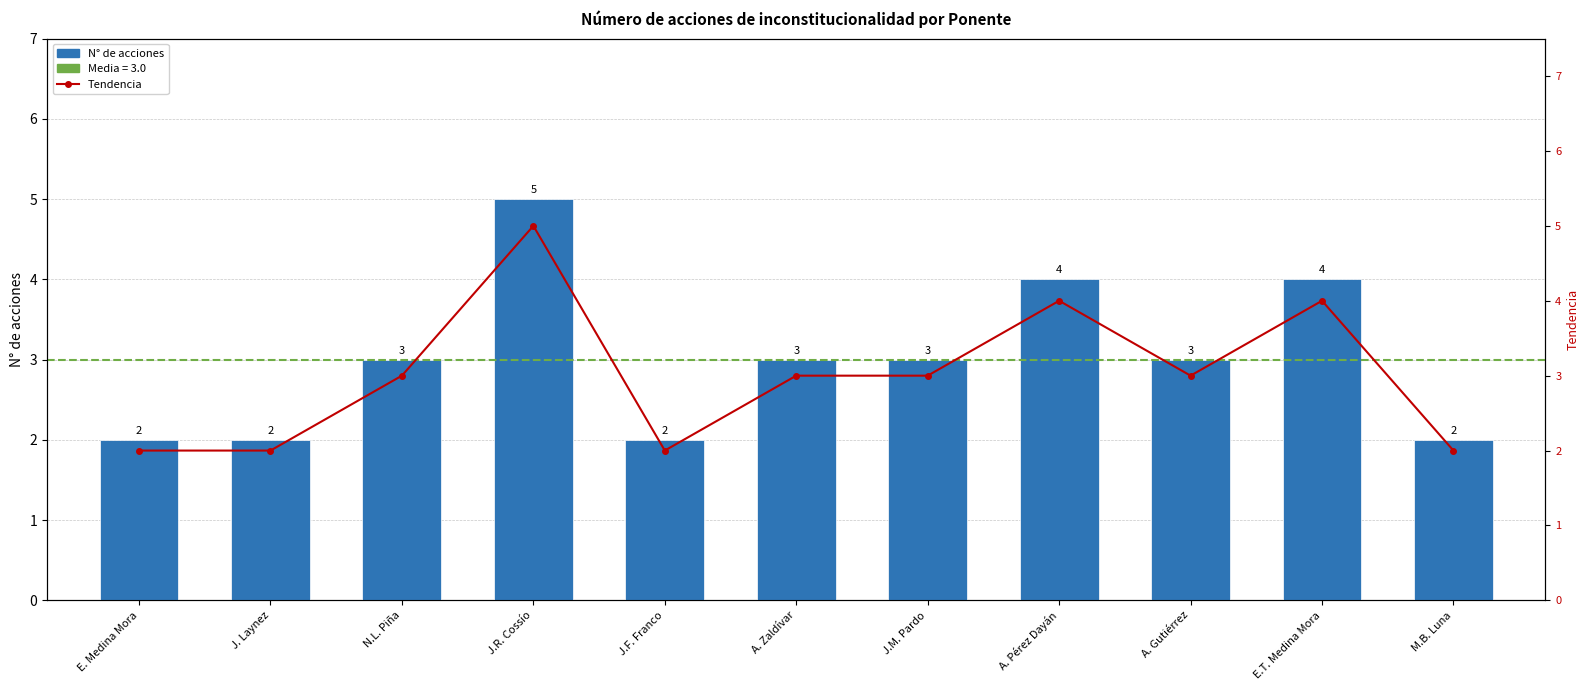

Reading left to right, list all the values displayed in this chart.

N° de acciones: E. Medina Mora=2	J. Laynez=2	N.L. Piña=3	J.R. Cossío=5	J.F. Franco=2	A. Zaldívar=3	J.M. Pardo=3	A. Pérez Dayán=4	A. Gutiérrez=3	E.T. Medina Mora=4	M.B. Luna=2
Tendencia: E. Medina Mora=2	J. Laynez=2	N.L. Piña=3	J.R. Cossío=5	J.F. Franco=2	A. Zaldívar=3	J.M. Pardo=3	A. Pérez Dayán=4	A. Gutiérrez=3	E.T. Medina Mora=4	M.B. Luna=2